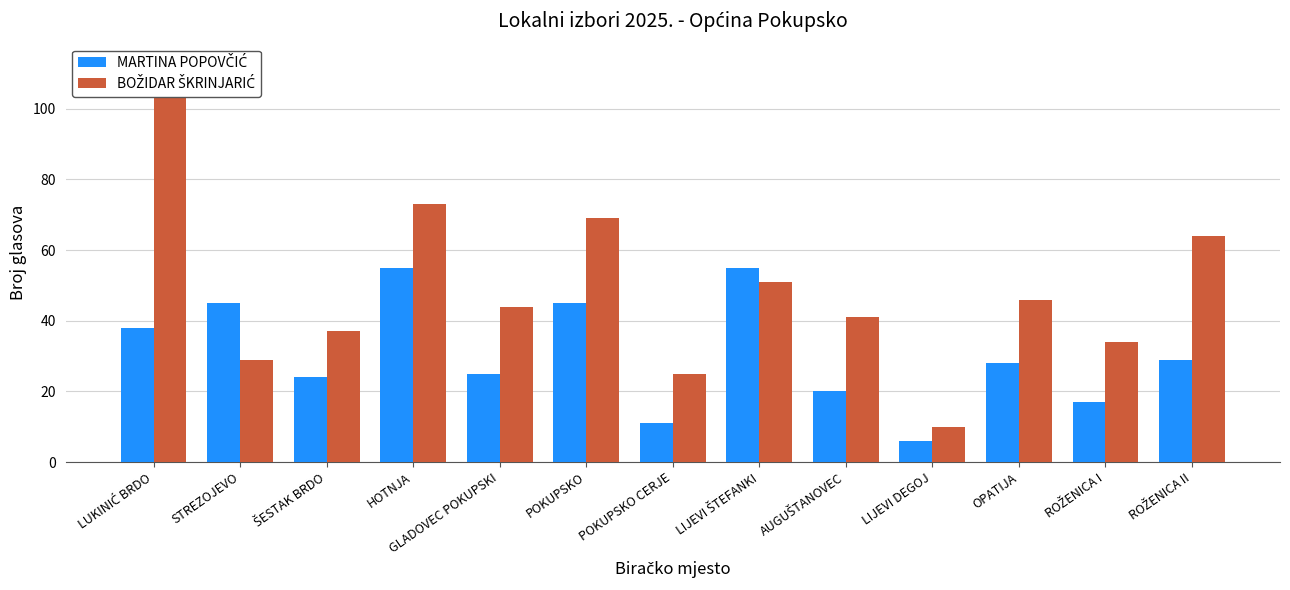

What is the minimum value shown in the chart?

6